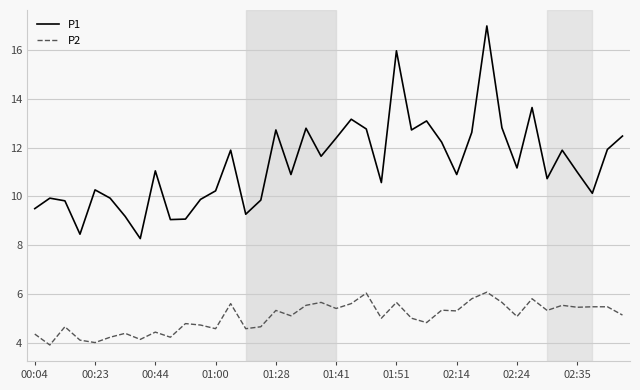

True or false: P1 and P2 cross at least once.

False